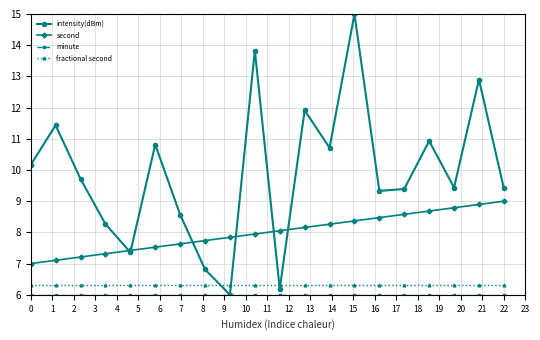

Which series has the largest total across all categories?

intensity(dBm)